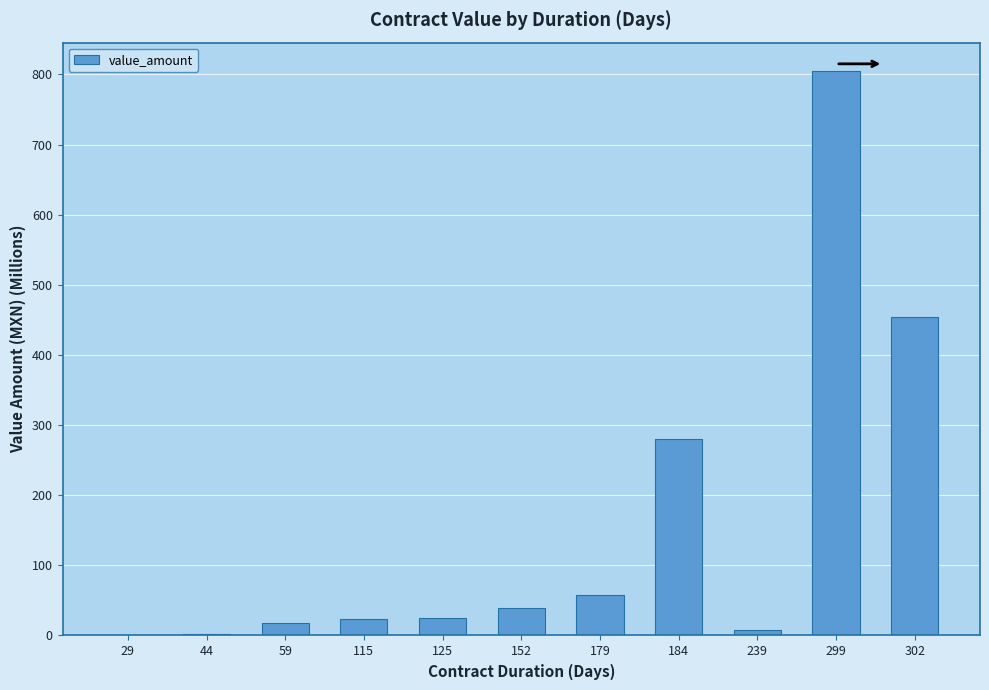

Approximately how many times larger is the value at 179 compared to 115?

2.5